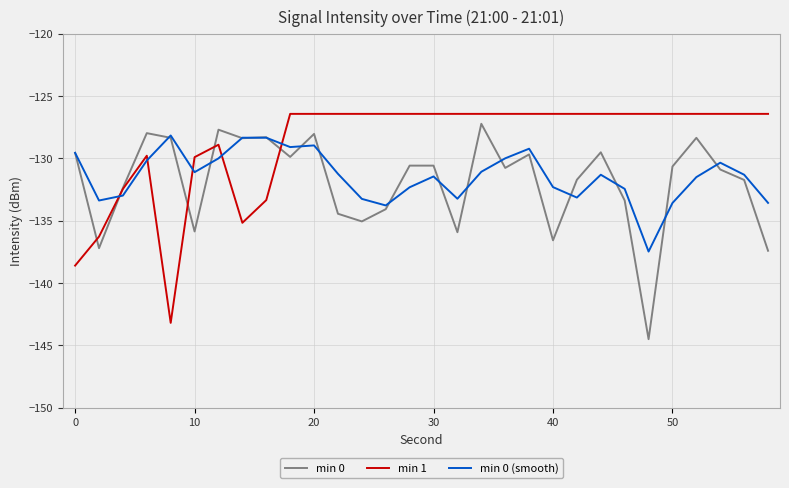

Which series ends up on top after the final intersection of min 1 and min 0?

min 1